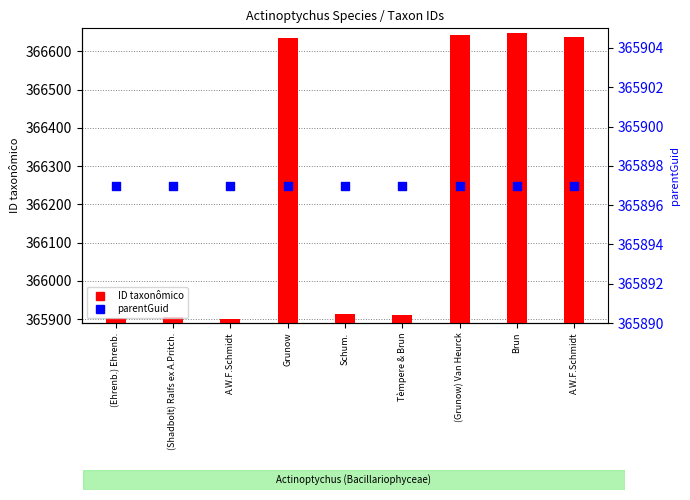

Which series has the largest Y range (max minus min)?

ID taxonômico